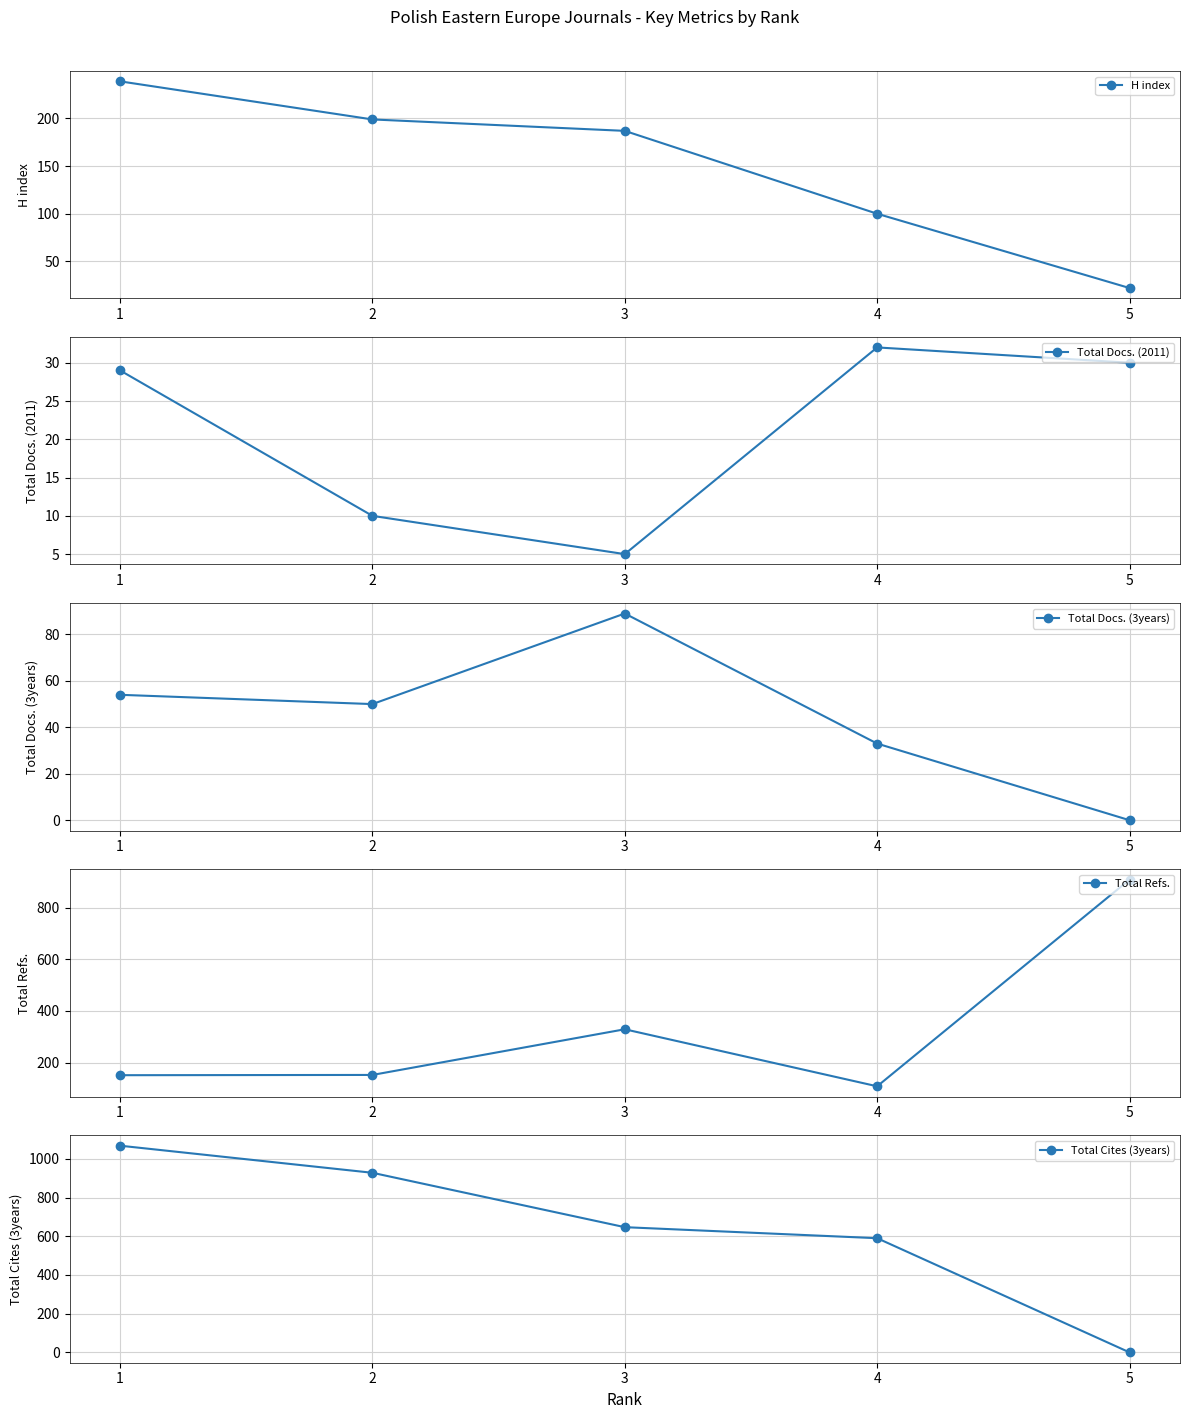

What are all the series names shown in the legend?

H index, Total Docs. (2011), Total Docs. (3years), Total Refs., Total Cites (3years)